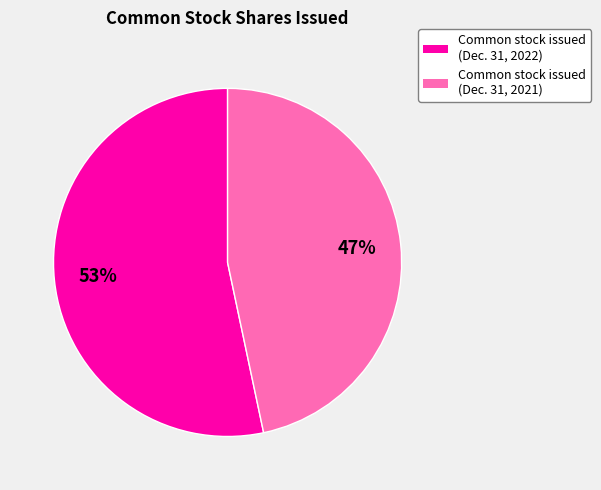

Rank the categories by value from highest to lowest.

Common stock issued (Dec. 31, 2022), Common stock issued (Dec. 31, 2021)